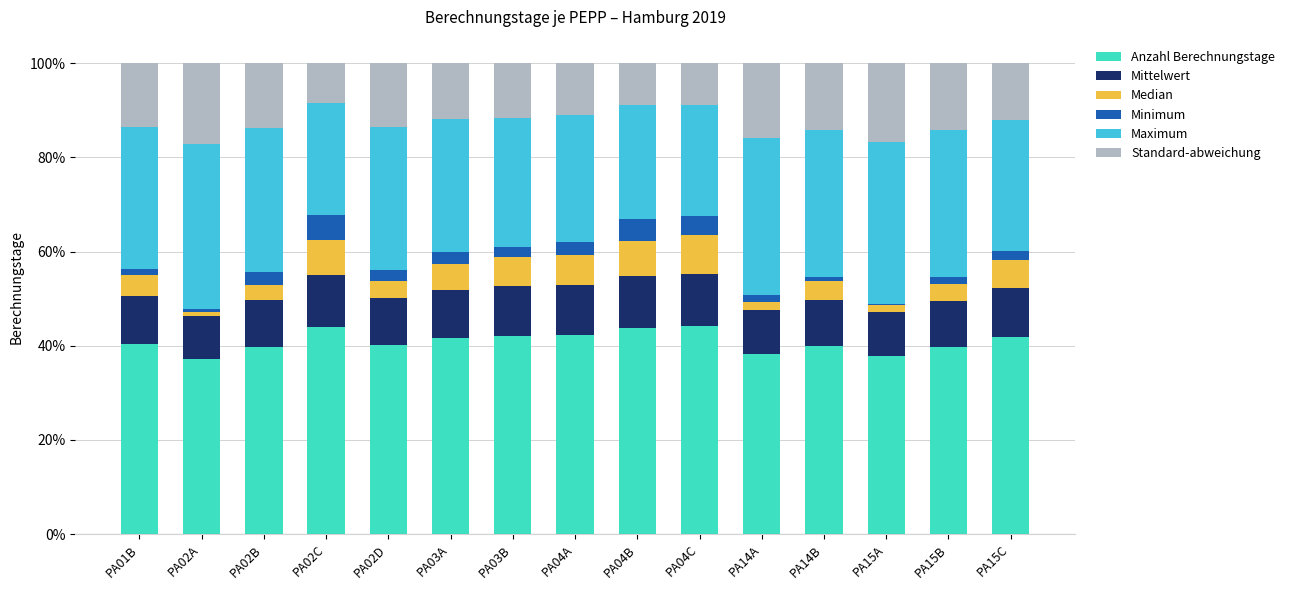

What is the total value across all series at PA14B?

100.0